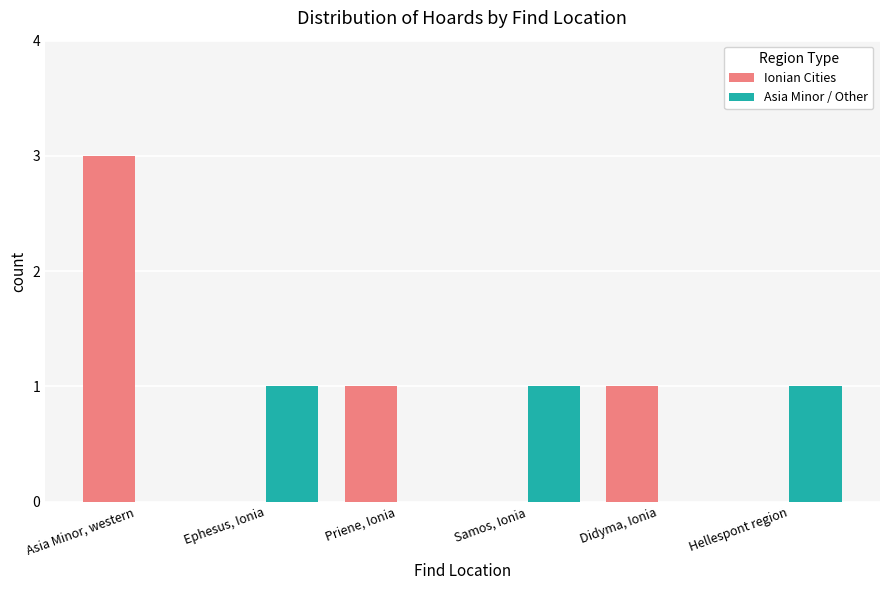

At which label does Ionian Cities first exceed 1?

Asia Minor, western